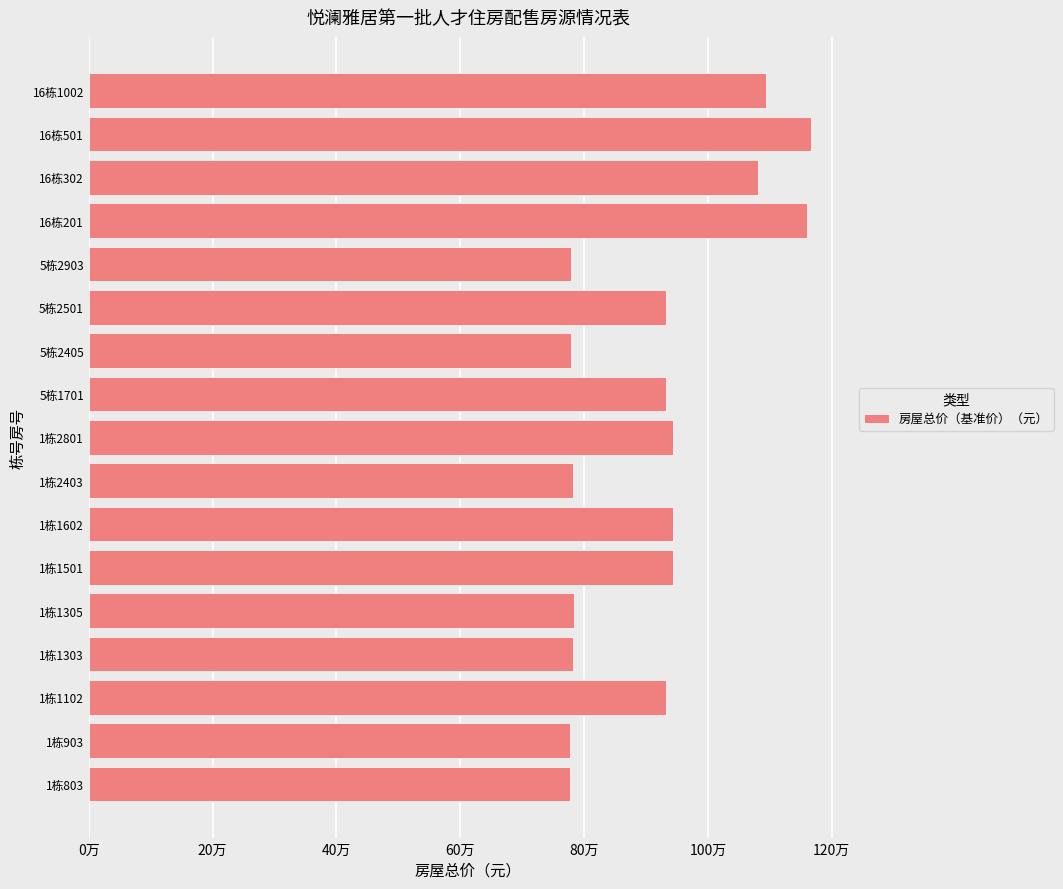

What is the maximum value shown in the chart?

1167293